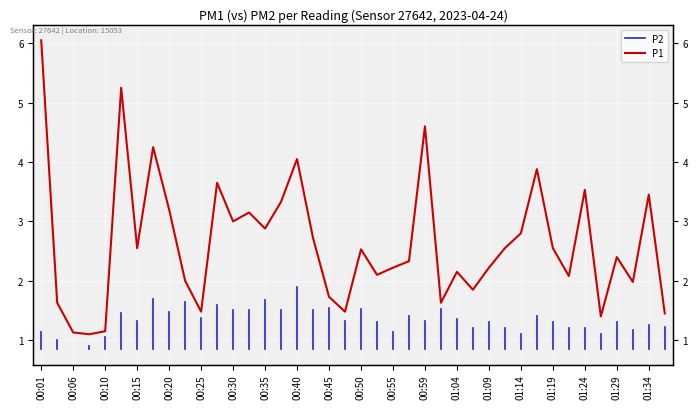

How many values are below 2?

12